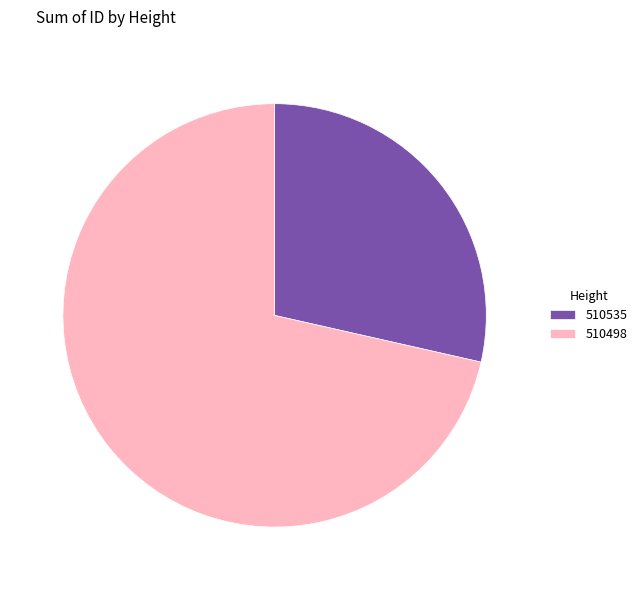

Count the number of slices in the pie.

2